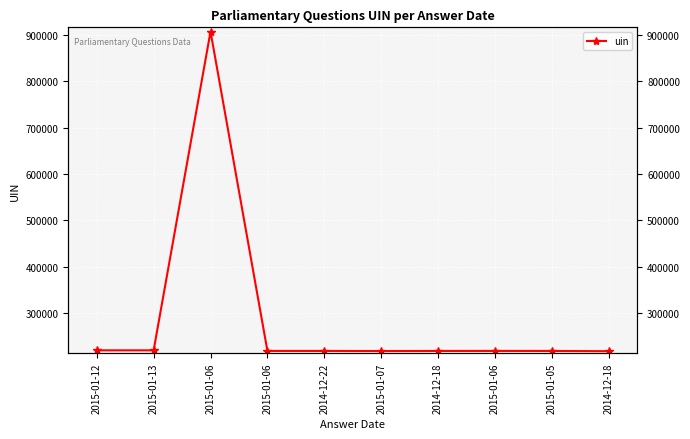

Reading left to right, transcribe all the data shown in this chart.

2015-01-12=220144	2015-01-13=220147	2015-01-06=906838	2015-01-06=218844	2014-12-22=218843	2015-01-07=218597	2014-12-18=218806	2015-01-06=218842	2015-01-05=218807	2014-12-18=218283